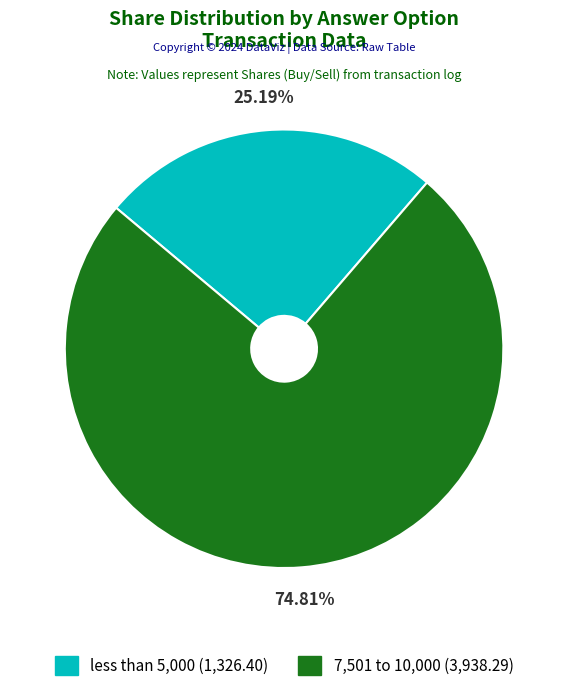

The less than 5,000 slice represents 13% of the pie. True or false?

False